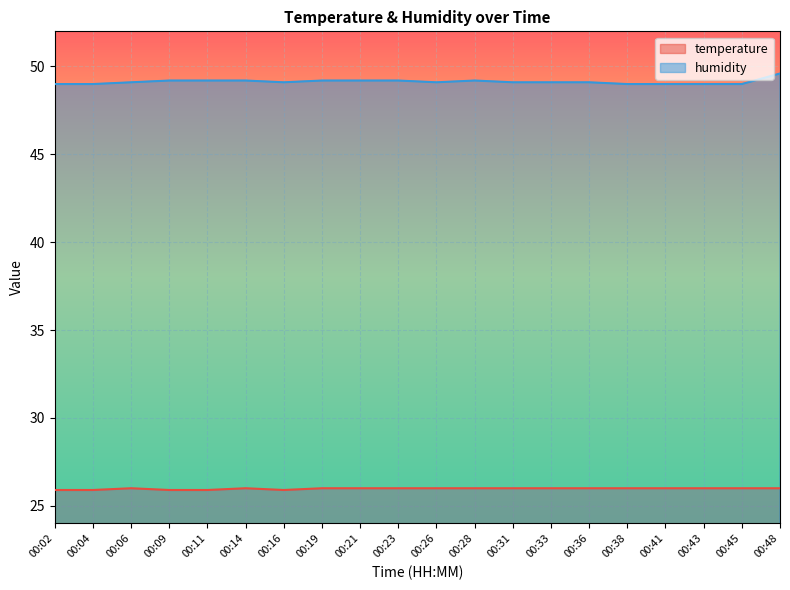

What is the maximum value for temperature?

26.0